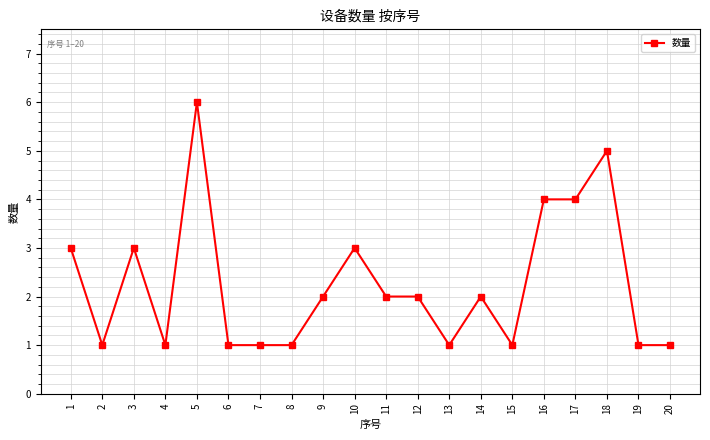

How many data points does each series have?

20